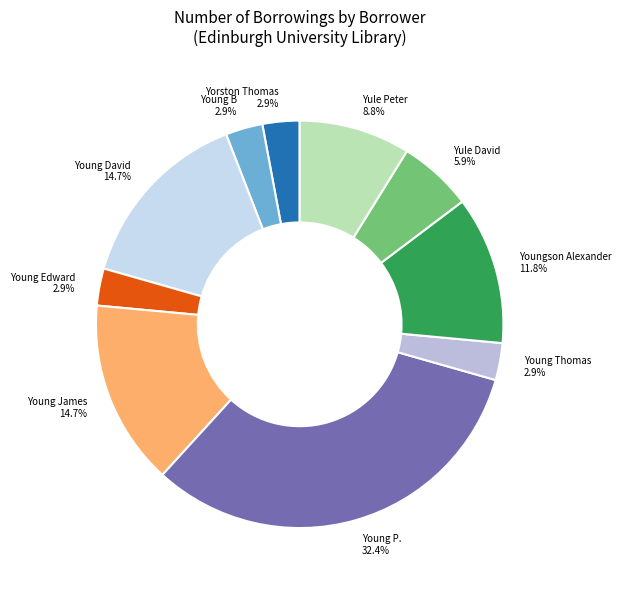

What portion of the pie excludes Yule David?

94.1%